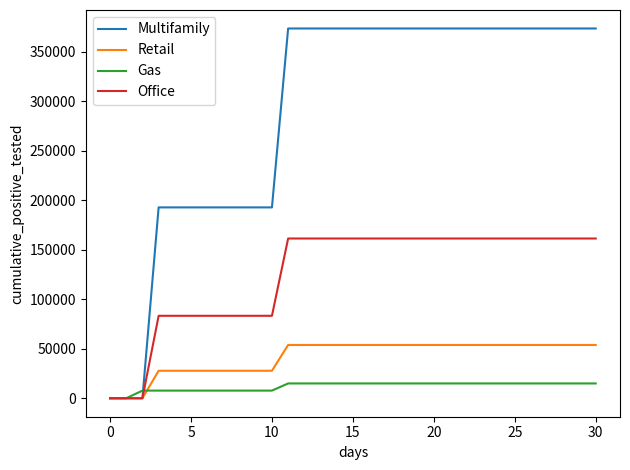

List the series in order of their peak value, highest first.

Multifamily, Office, Retail, Gas